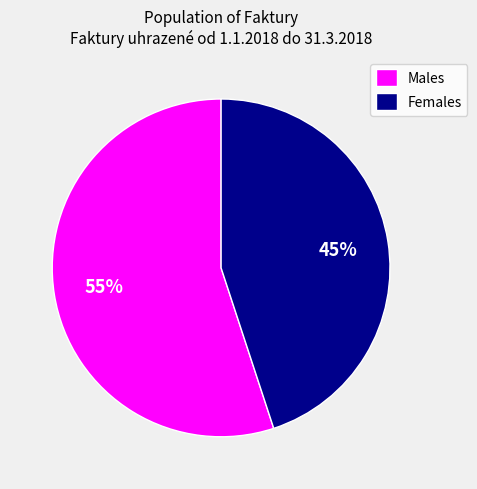

What is the smallest slice in the pie chart?

Females